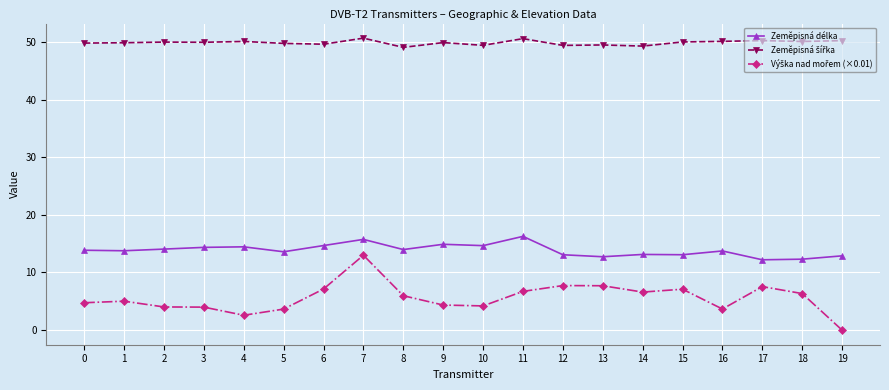

The Zeměpisná délka series shows 8.6 at 10. True or false?

False